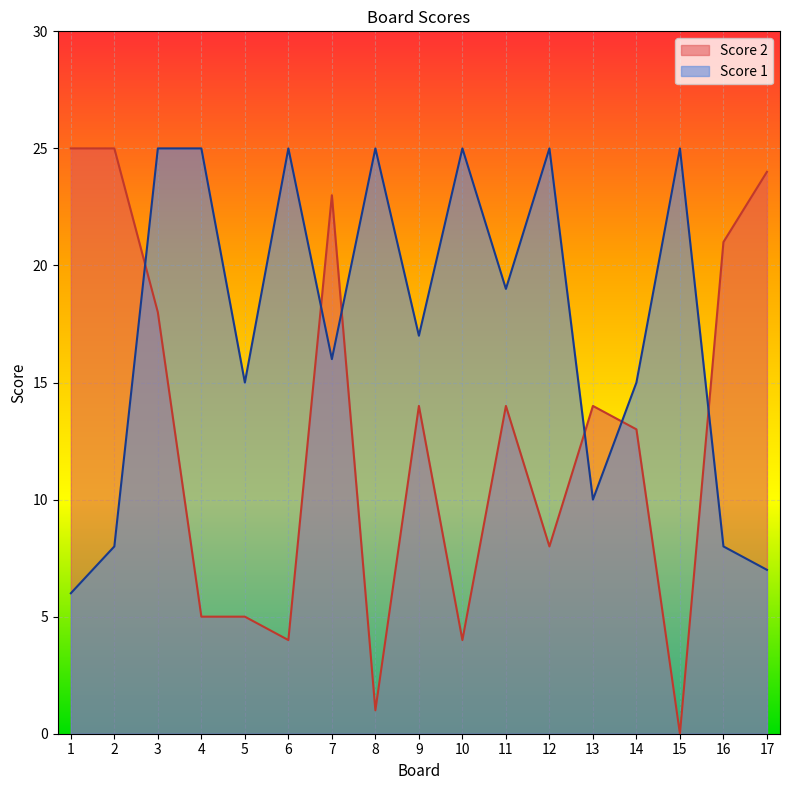

What are all the series names shown in the legend?

Score 2, Score 1